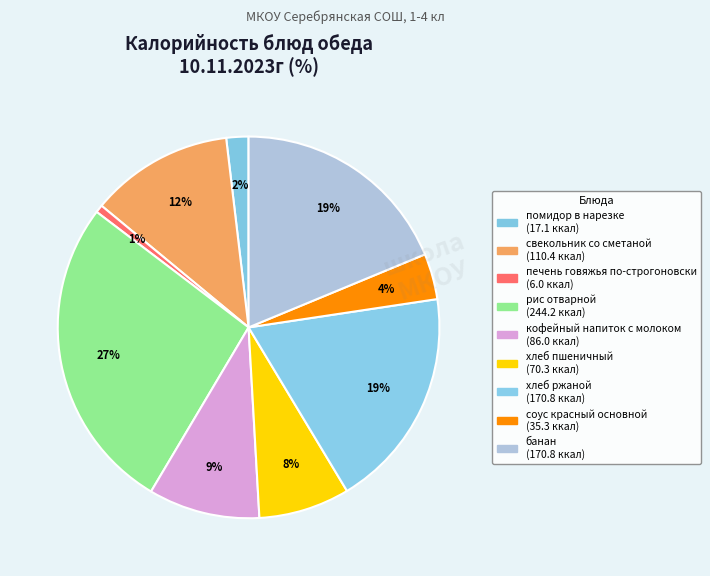

Which category has the smallest portion of the pie?

печень говяжья по-строгоновски